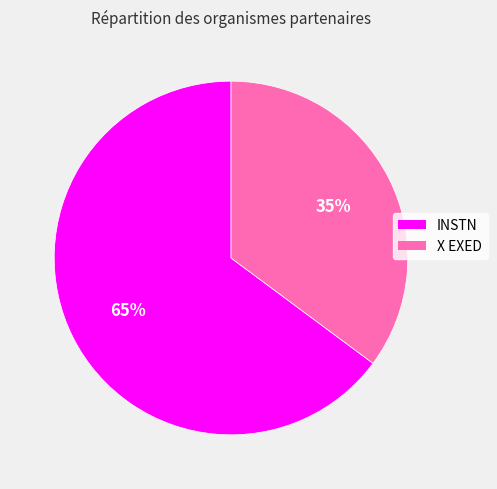

Is the sum of X EXED and INSTN greater than half?

Yes